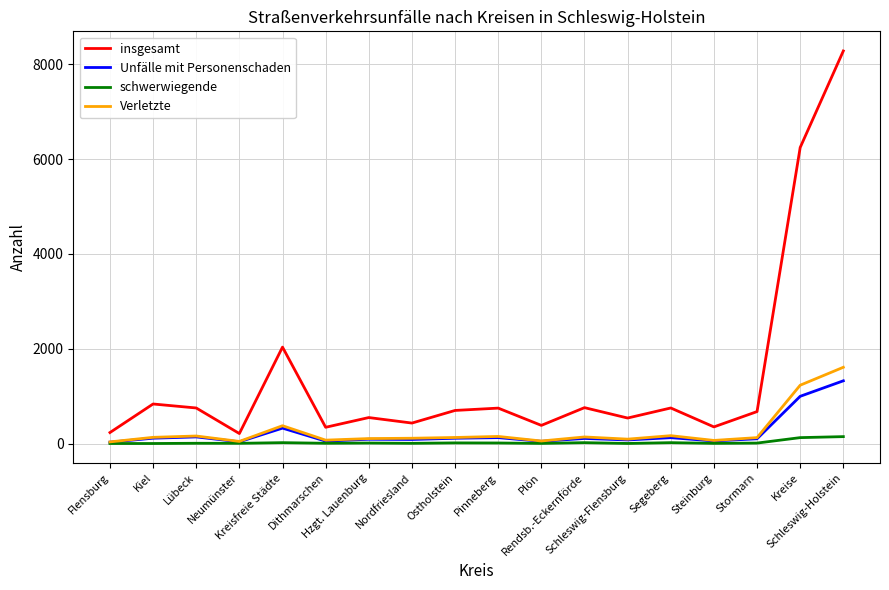

Which series has the widest spread of values?

insgesamt